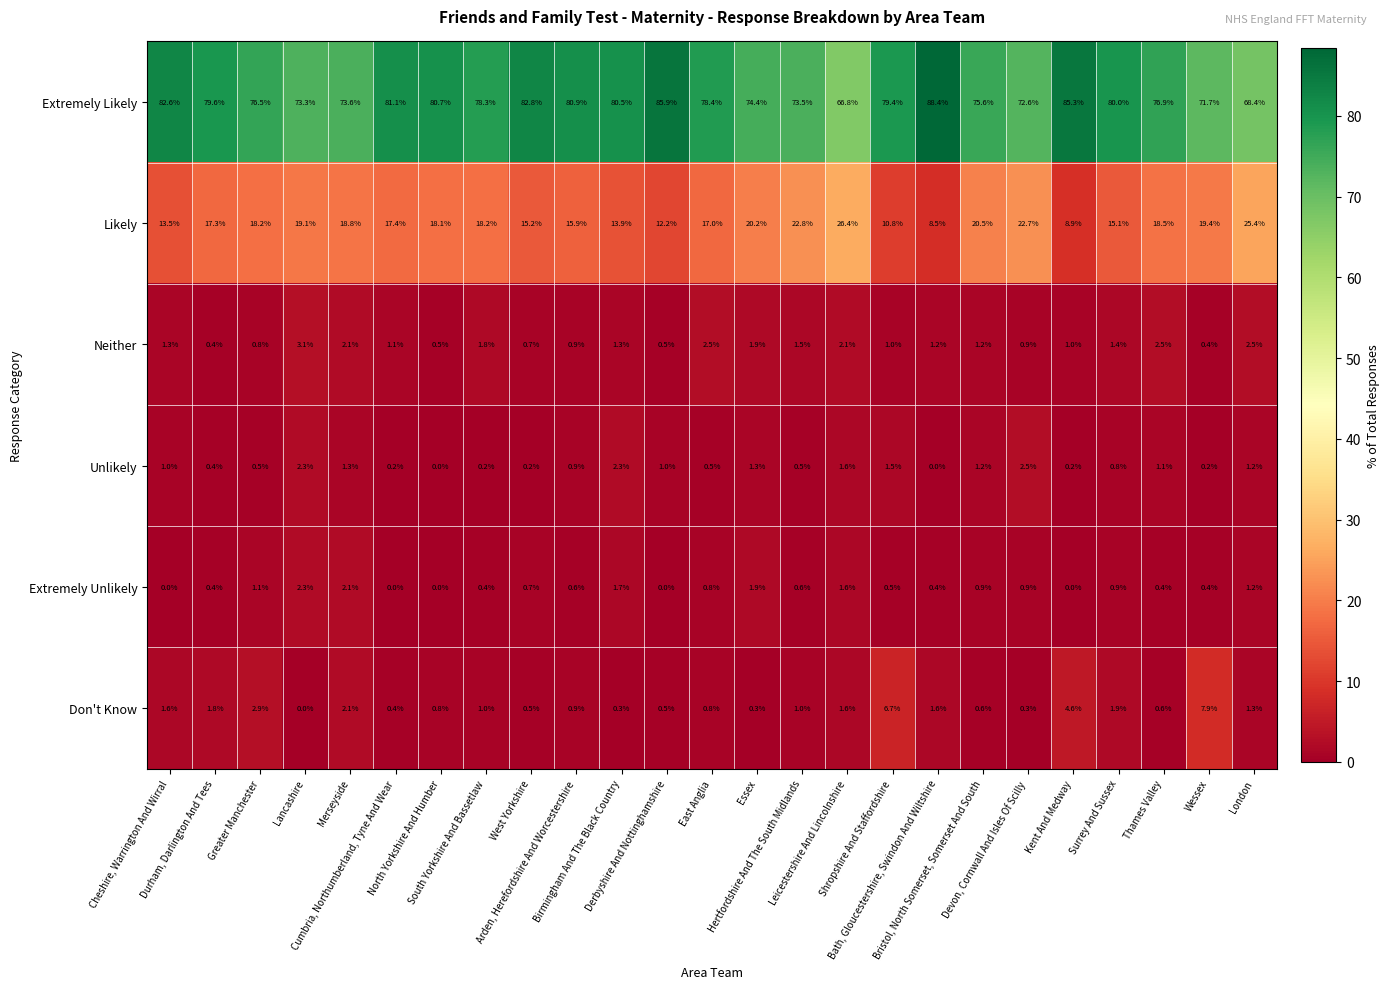

At which category is the sum across all series the highest?

Cumbria, Northumberland, Tyne And Wear